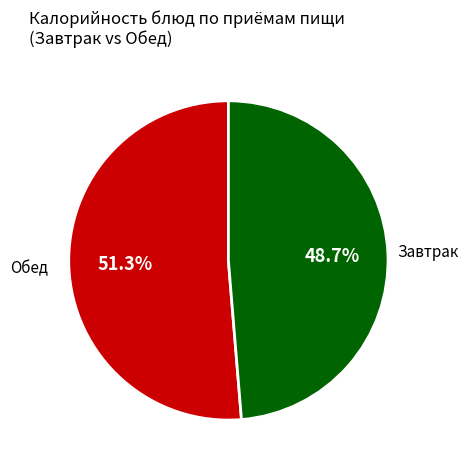

Is there any slice that represents more than half of the pie?

Yes